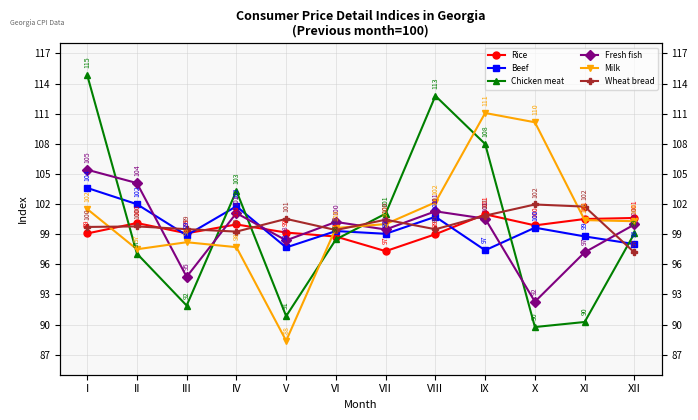

How many values in the Wheat bread series exceed 99?

11